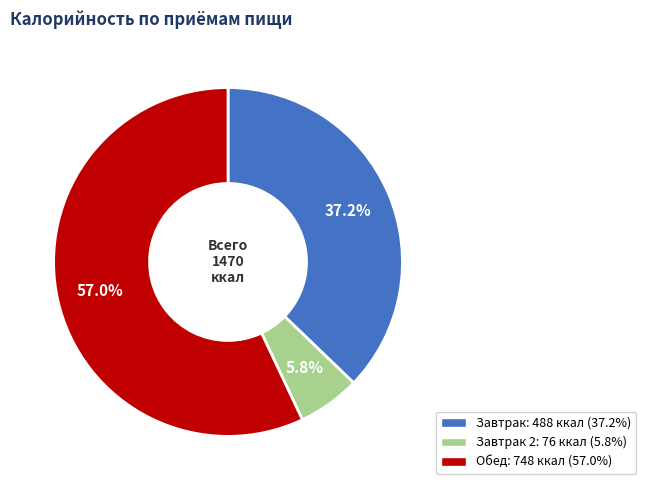

Is there a majority slice in this chart?

Yes